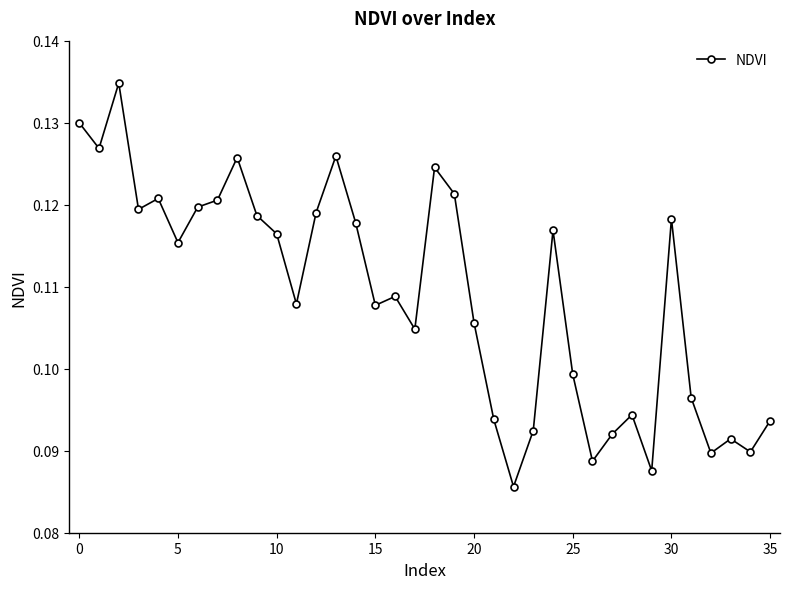

How many series are shown in this chart?

1